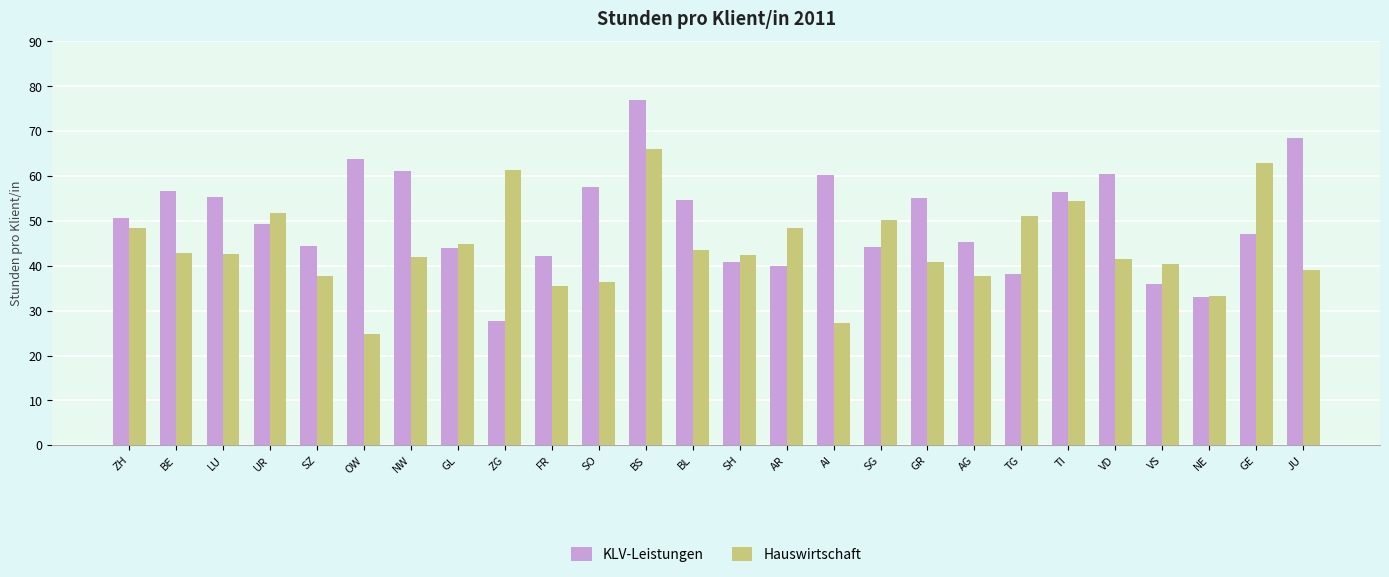

At SO, list the series in order from largest to smallest.

KLV-Leistungen, Hauswirtschaft